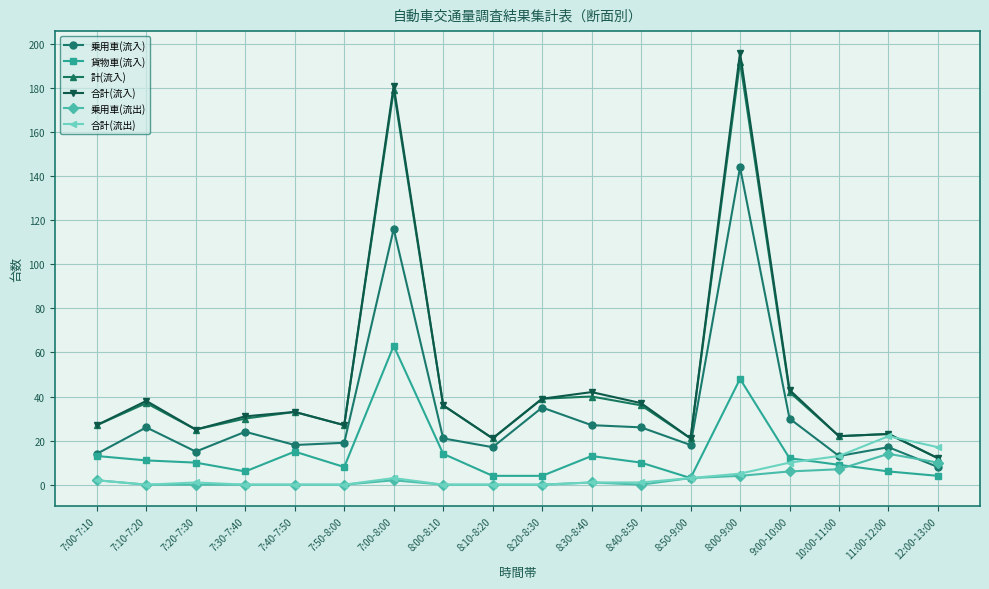

The 計(流入) series shows 22 at 10:00-11:00. True or false?

True